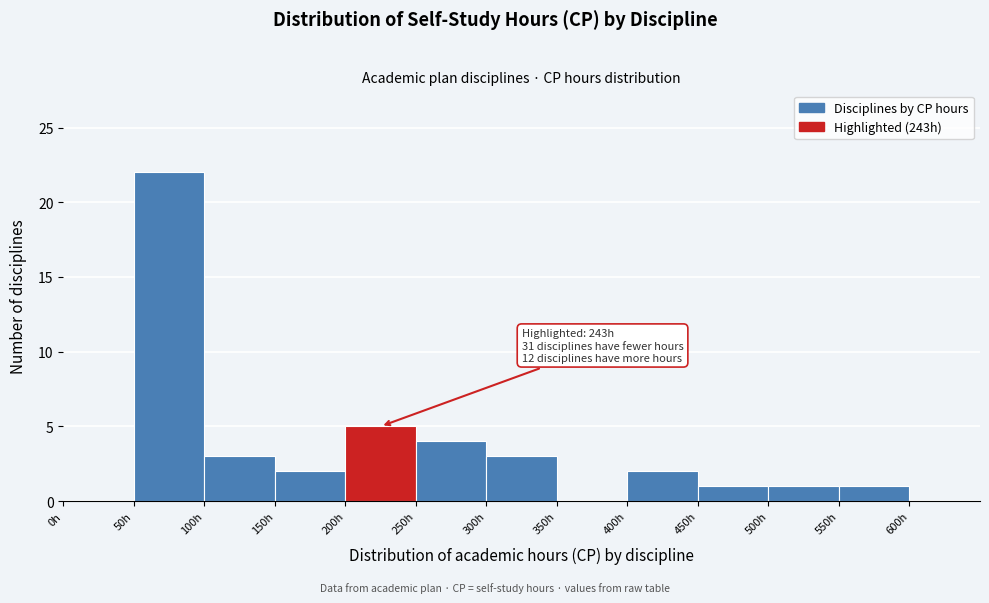

Over which range of the x-axis is the bar tallest?

50 to 100